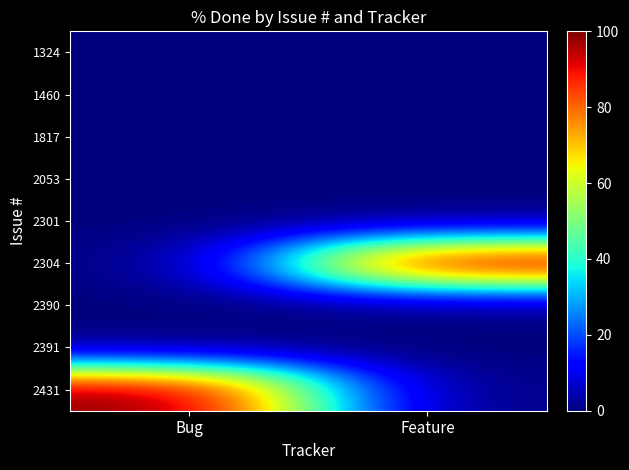

How many categories are shown in the chart?

2